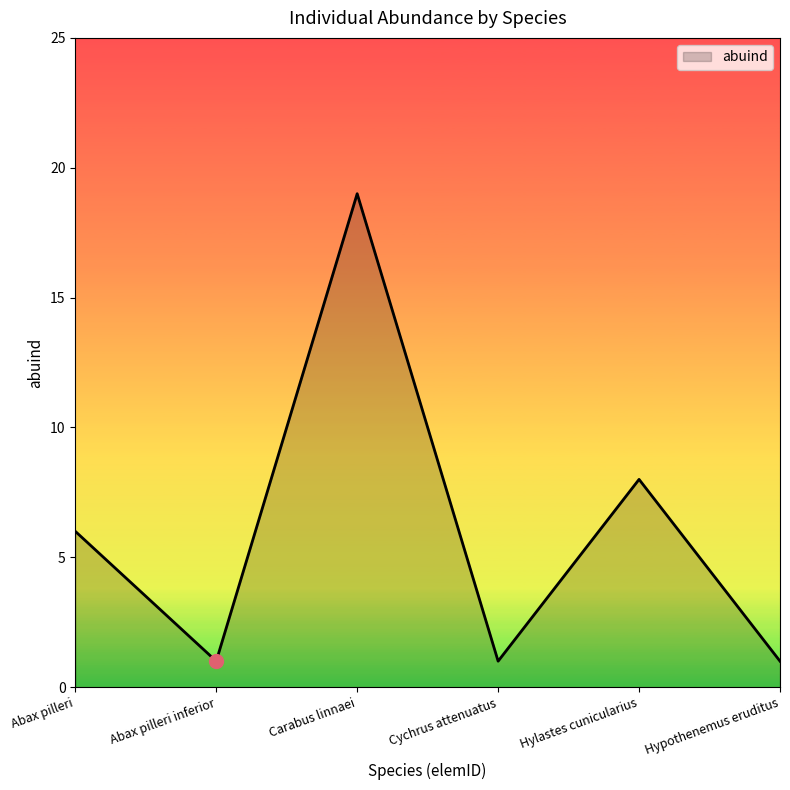

What is the change in value from Abax pilleri to Carabus linnaei?

+13